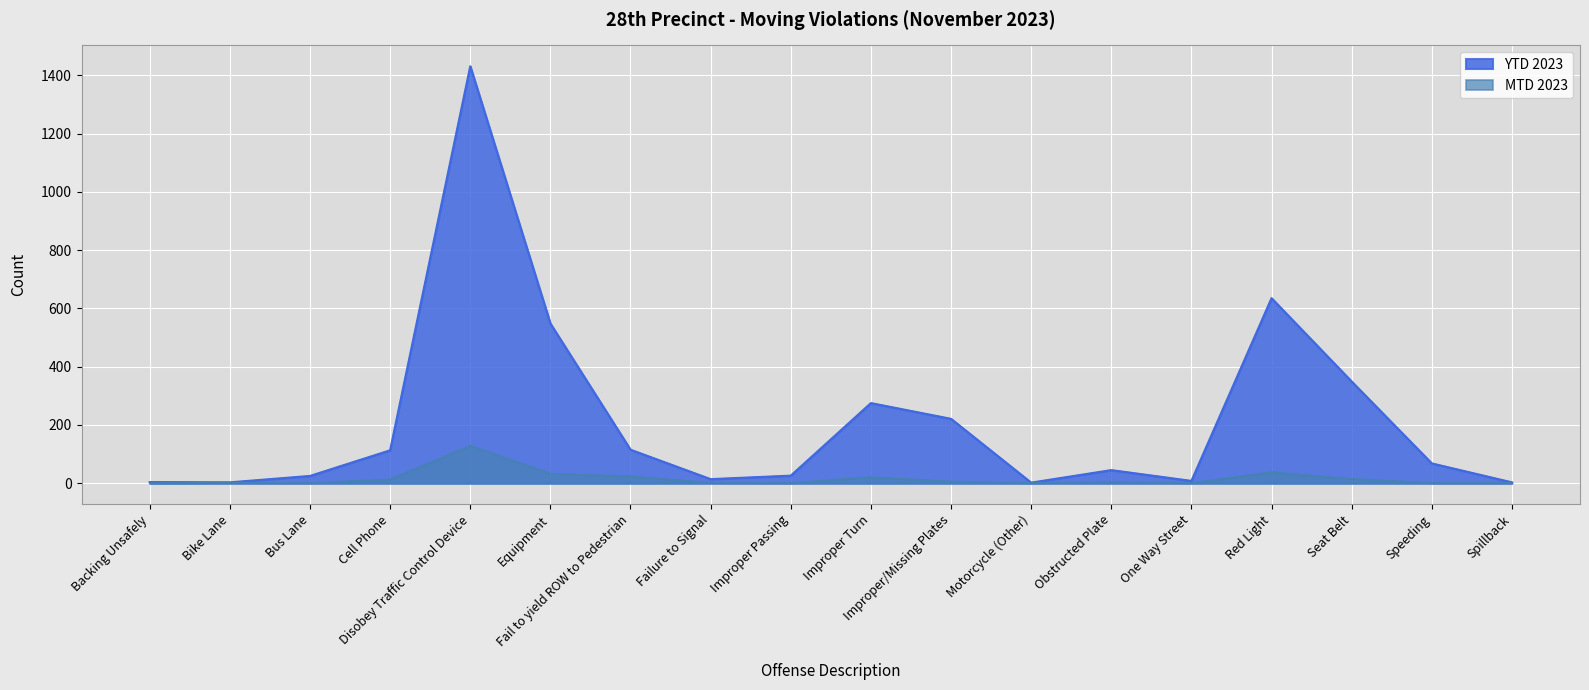

How many data points in MTD 2023 are above 4?

8